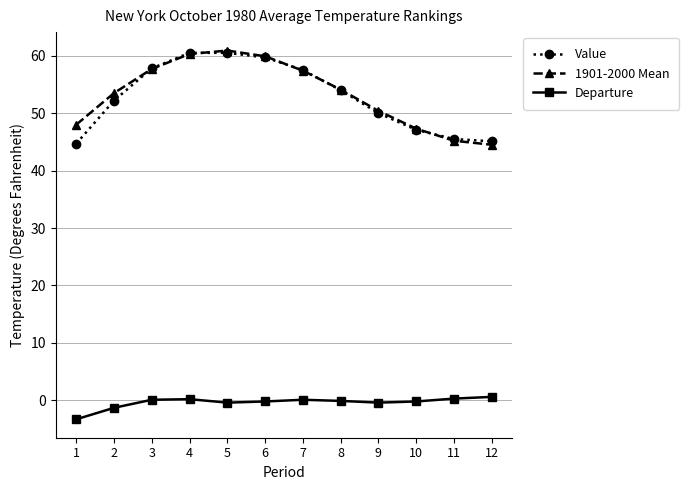

What is the difference between the Departure values at 9 and 6?

0.2